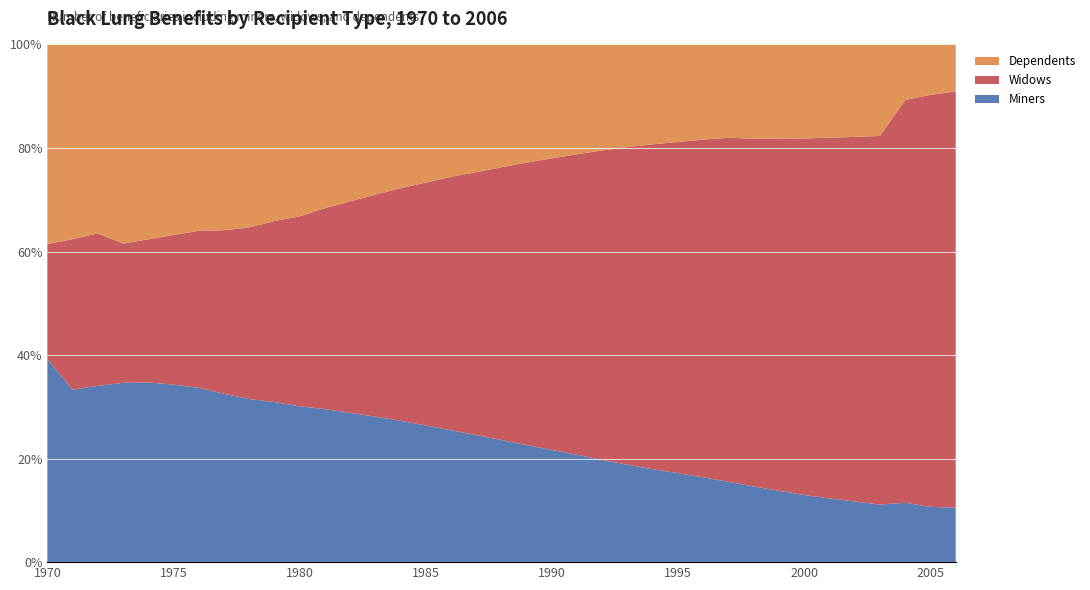

Reading right to left, what are all the values shown in this chart?

Miners: 2006=4217	2005=4972	2004=6009	2003=7142	2002=8394	2001=9779	2000=11587	1999=13635	1998=15964	1997=18488	1996=21477	1995=24573	1994=27828	1993=31664	1992=35971	1991=40703	1990=45643	1989=51048	1988=56977	1987=63573	1986=70253	1985=77836	1984=85658	1983=93694	1982=102234	1981=111249	1980=120235	1979=129558	1978=138648	1977=148720	1976=158087	1975=165405	1974=169097	1973=159837	1972=101802	1971=77213	1970=43921
Widows: 2006=32168	2005=37099	2004=40727	2003=45746	2002=50404	2001=55412	2000=61542	1999=67359	1998=73420	1997=79238	1996=85559	1995=91517	1994=97414	1993=103334	1992=109091	1991=114046	1990=118705	1989=123220	1988=127322	1987=131561	1986=135033	1985=138328	1984=140995	1983=142967	1982=144863	1981=146173	1980=146603	1979=146527	1978=145829	1977=144543	1976=142495	1975=139407	1974=134700	1973=124154	1972=88067	1971=67358	1970=24889
Dependents: 2006=3633	2005=4538	2004=5626	2003=11349	2002=12786	2001=14327	2000=16226	1999=17983	1998=19887	1997=21507	1996=24107	1995=26921	1994=29930	1993=33367	1992=37334	1991=41670	1990=46330	1989=51496	1988=57327	1987=63854	1986=70497	1985=78682	1984=87169	1983=96697	1982=107472	1981=119083	1980=132639	1979=142863	1978=155493	1977=164136	1976=169073	1975=177499	1974=183419	1973=177500	1972=109094	1971=87158	1970=43166